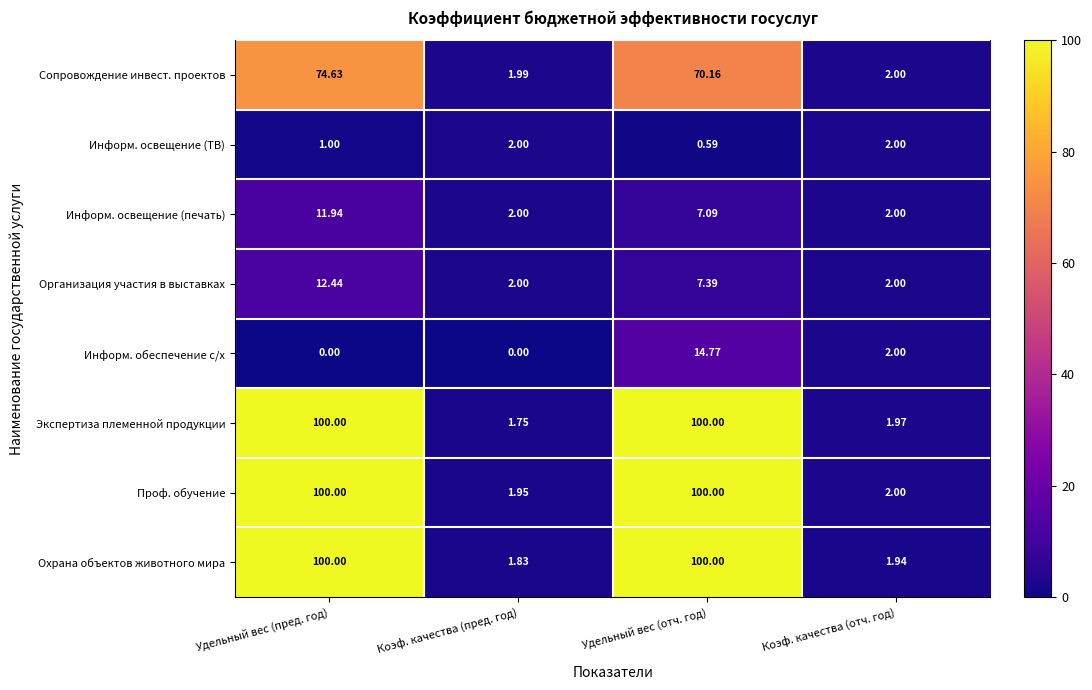

Which series has the largest total across all categories?

Проф. обучение